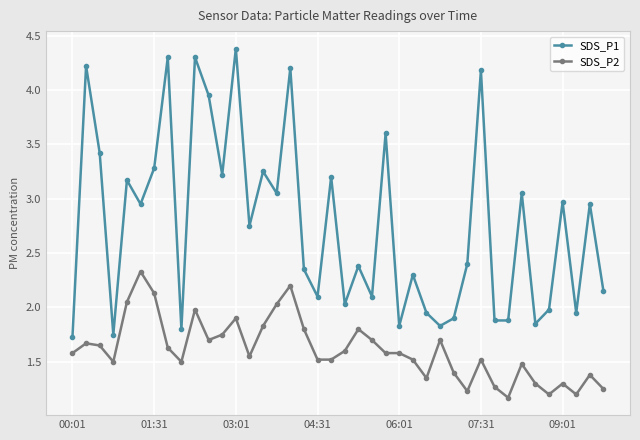

Which series has the largest range (max minus min)?

SDS_P1